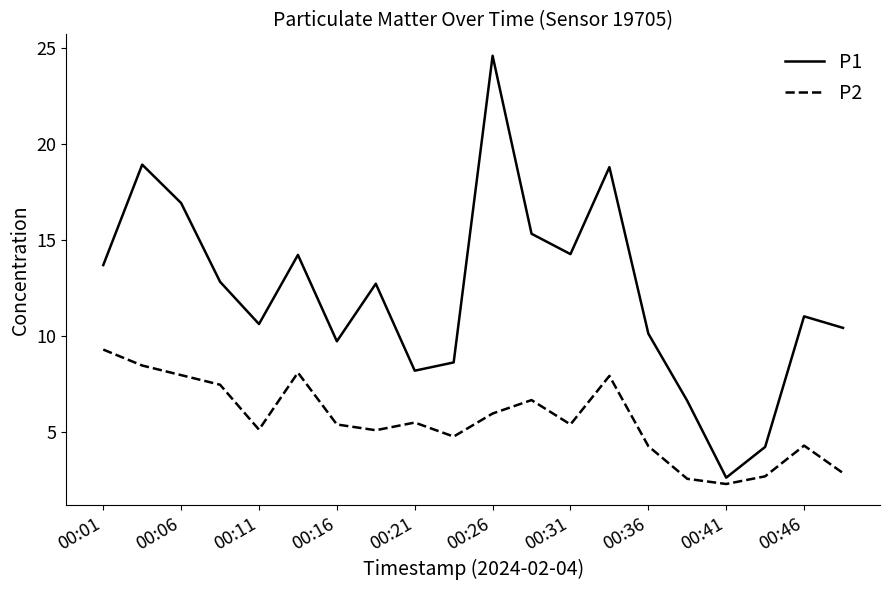

True or false: P2 and P1 cross at least once.

False